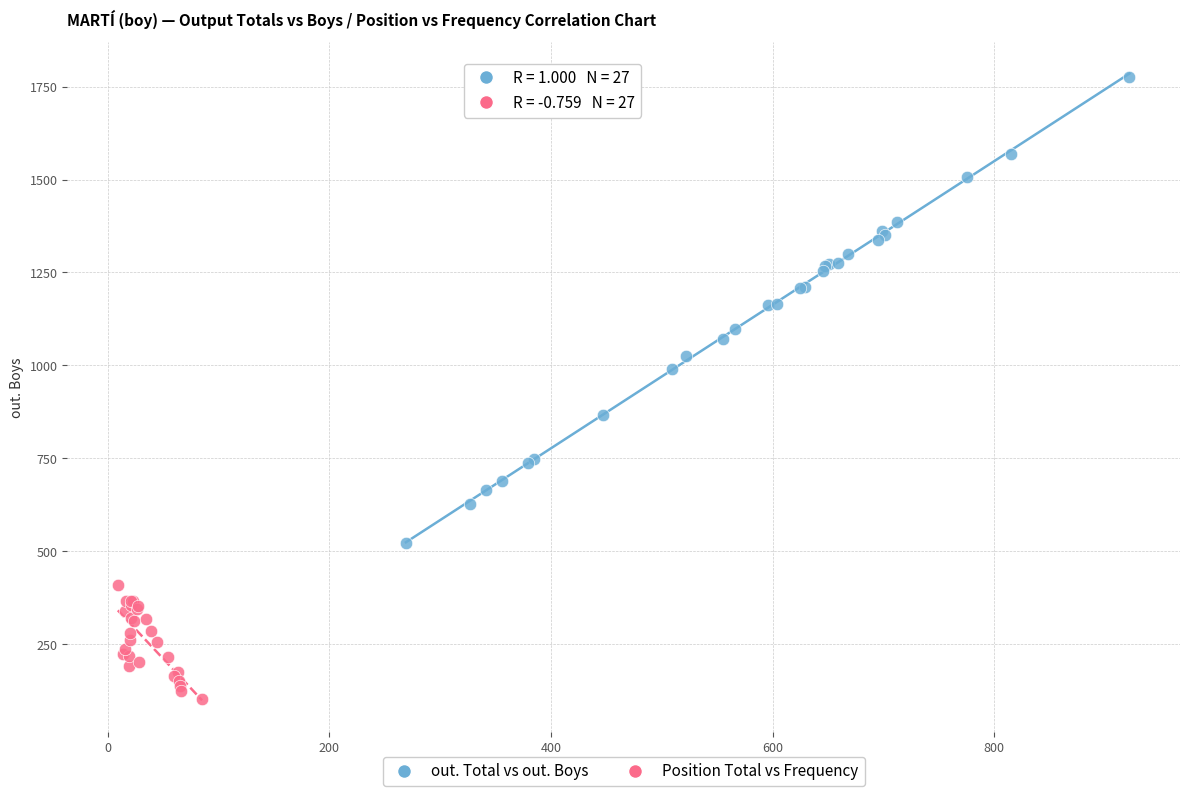

Which series contains the lowest Y value?

Position Total vs Frequency